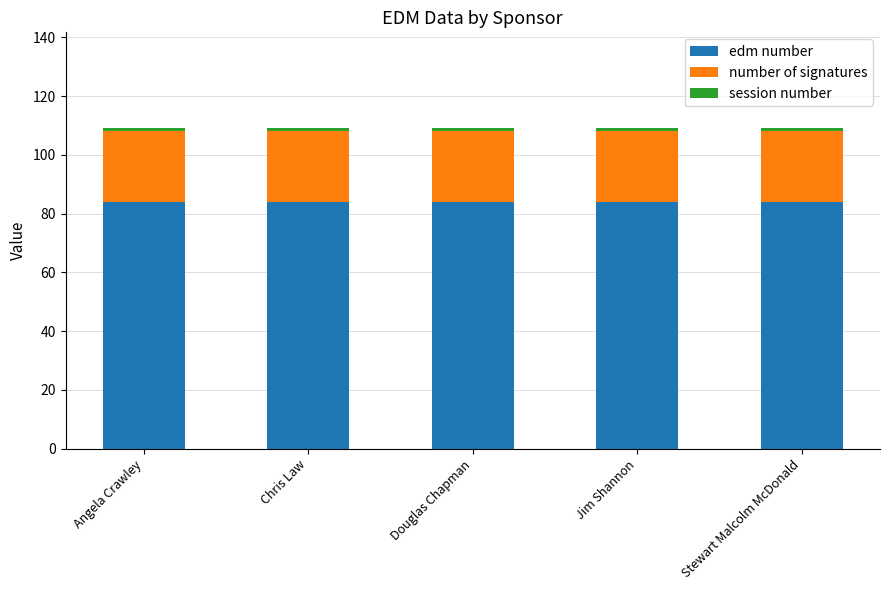

What is the lowest value of the edm number series?

84